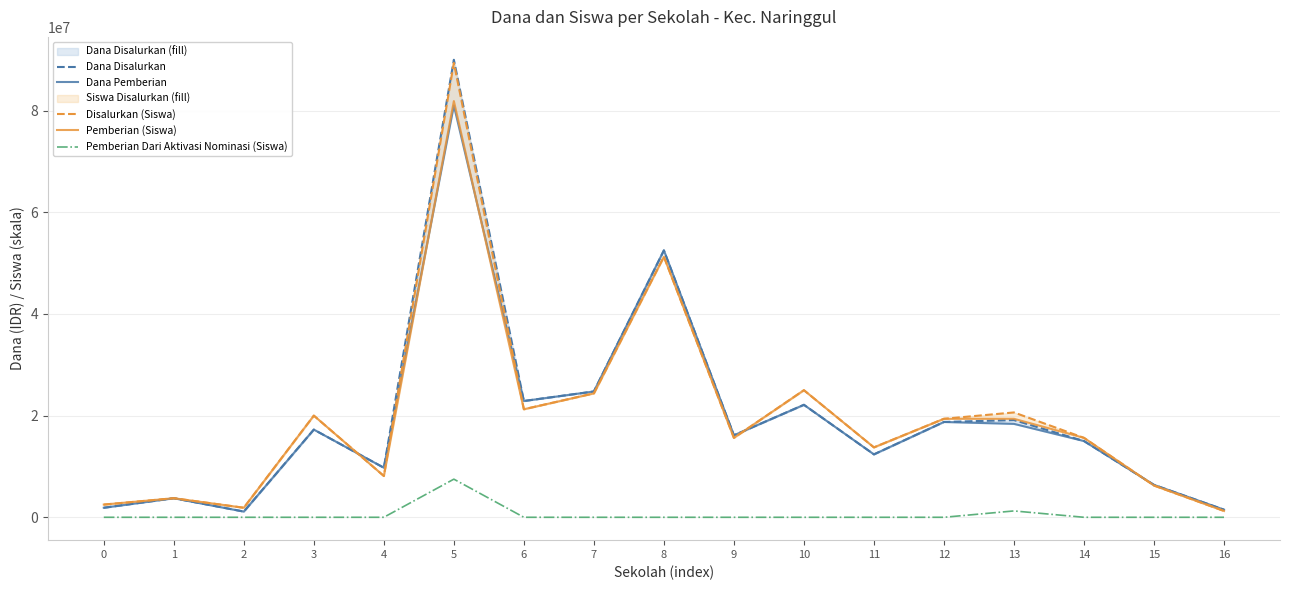

What is the maximum value shown in the chart?

90000000